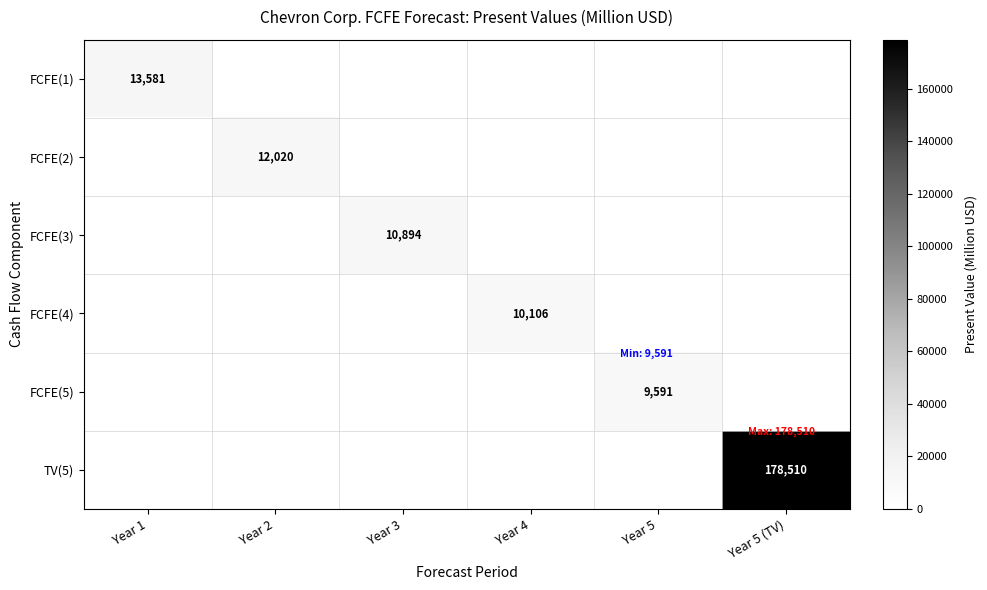

The FCFE(5) series shows 15833 at Year 5. True or false?

False